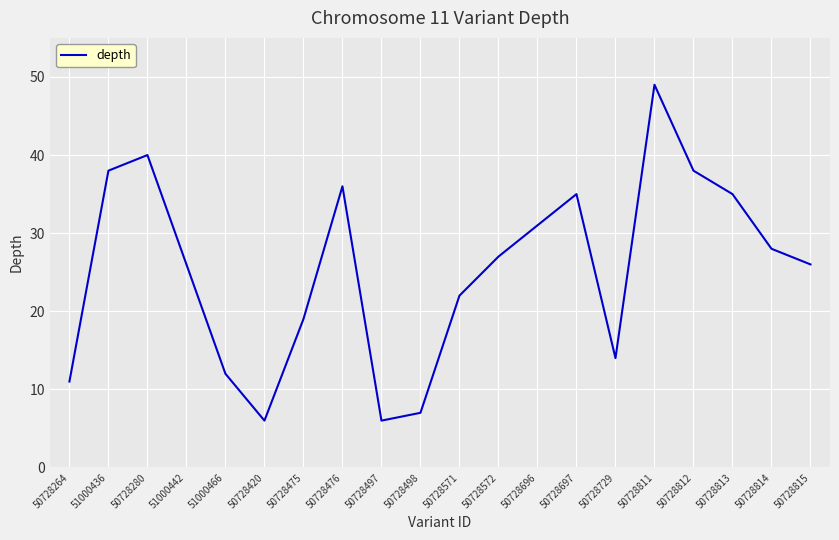

What position from the left is 50728476?

8